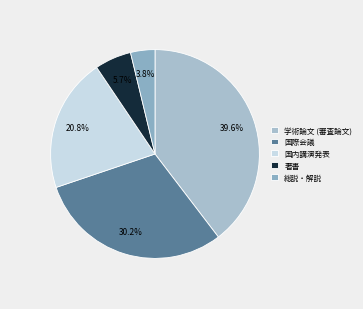

To the nearest percent, what is the average slice percentage?

20%